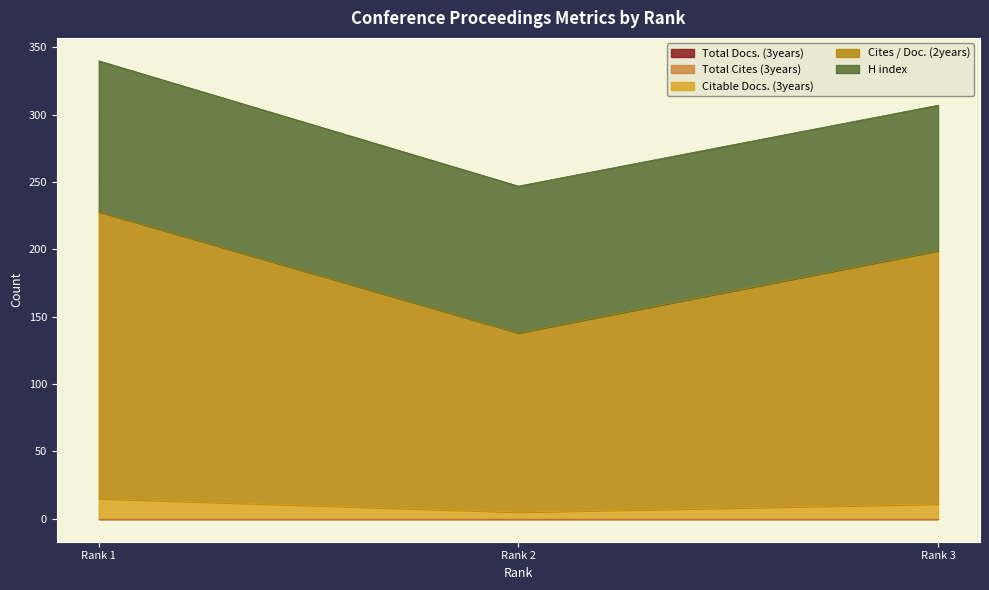

How many lines are shown in the chart?

5